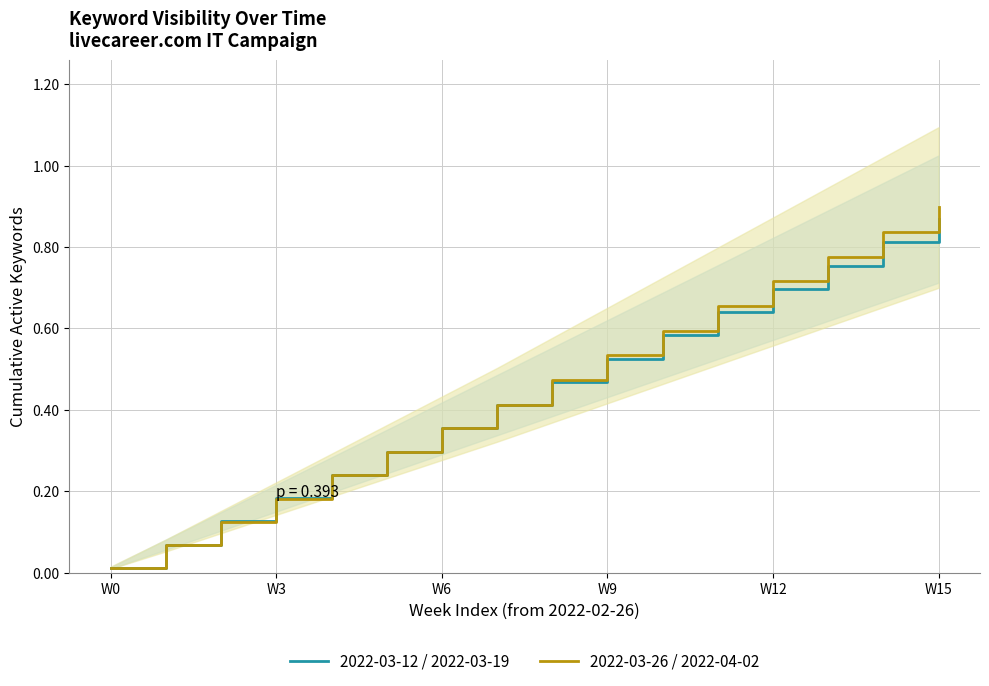

True or false: 2022-03-12 / 2022-03-19 has more than 0 interior local peaks.

False